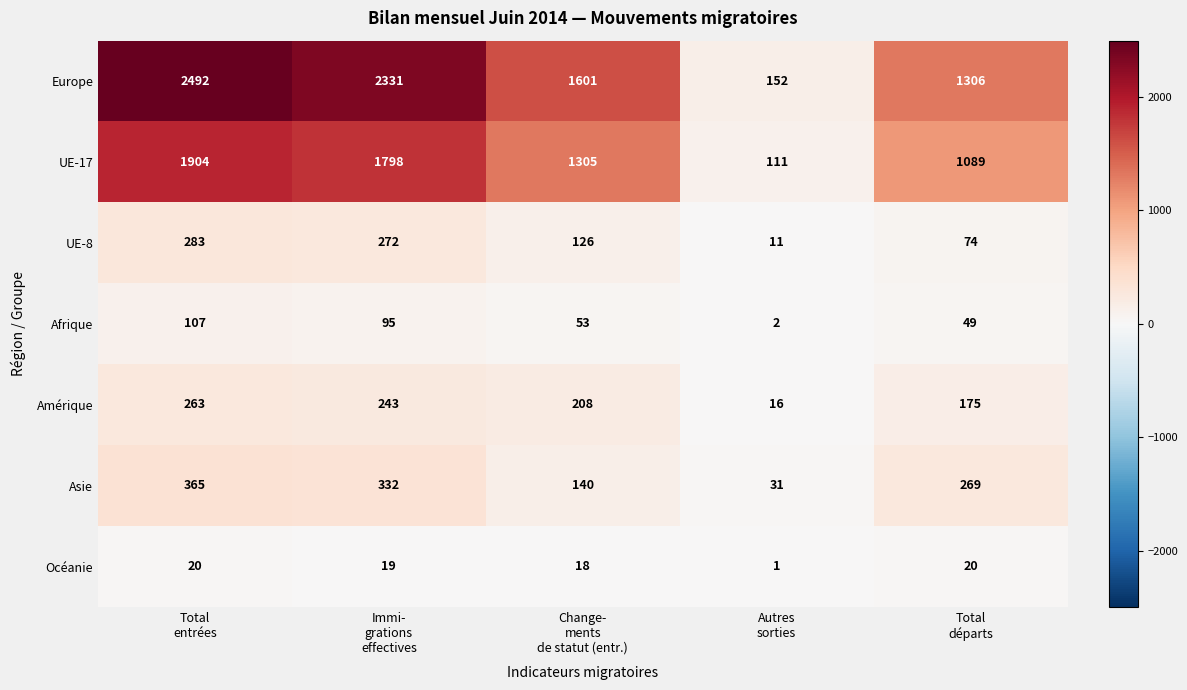

What is the sum of all Europe values?

7882